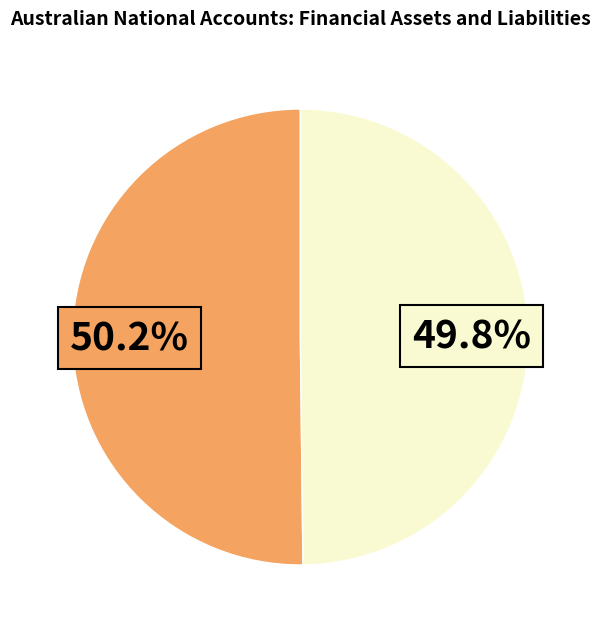

Is there any slice that represents more than half of the pie?

Yes